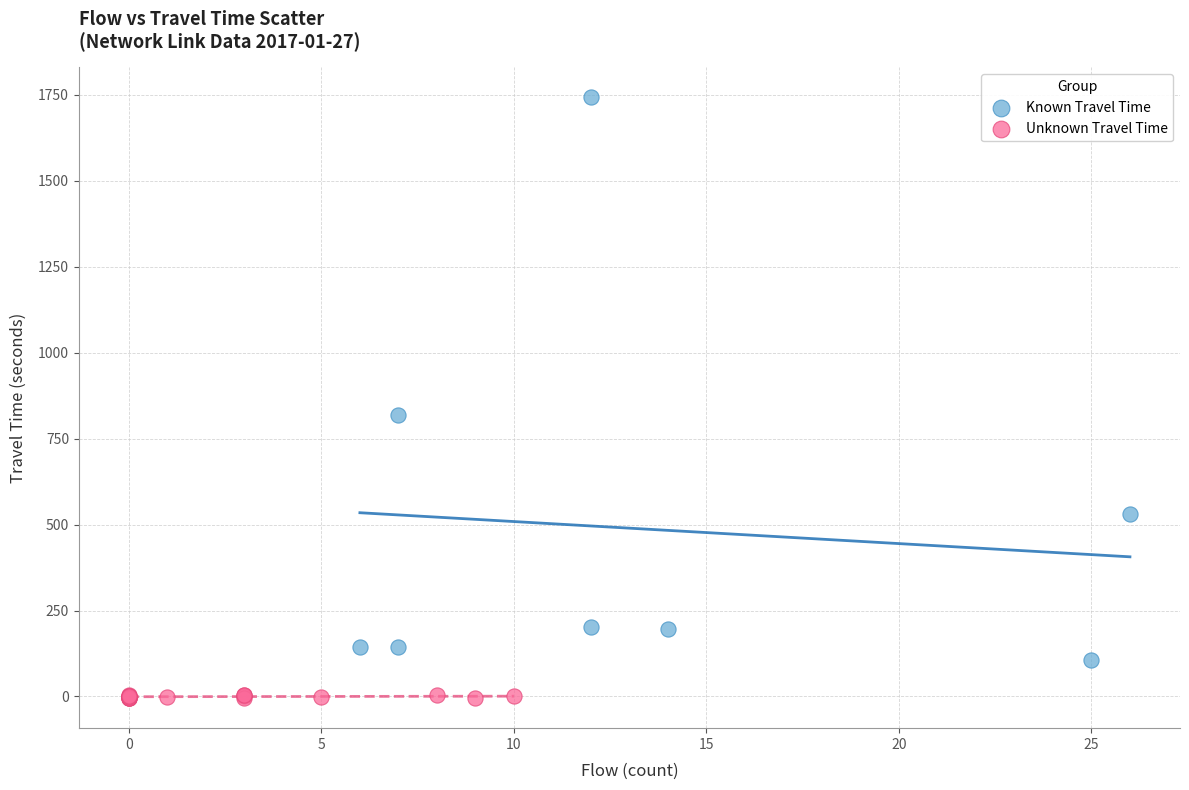

Which series reaches the maximum Y coordinate?

Known Travel Time